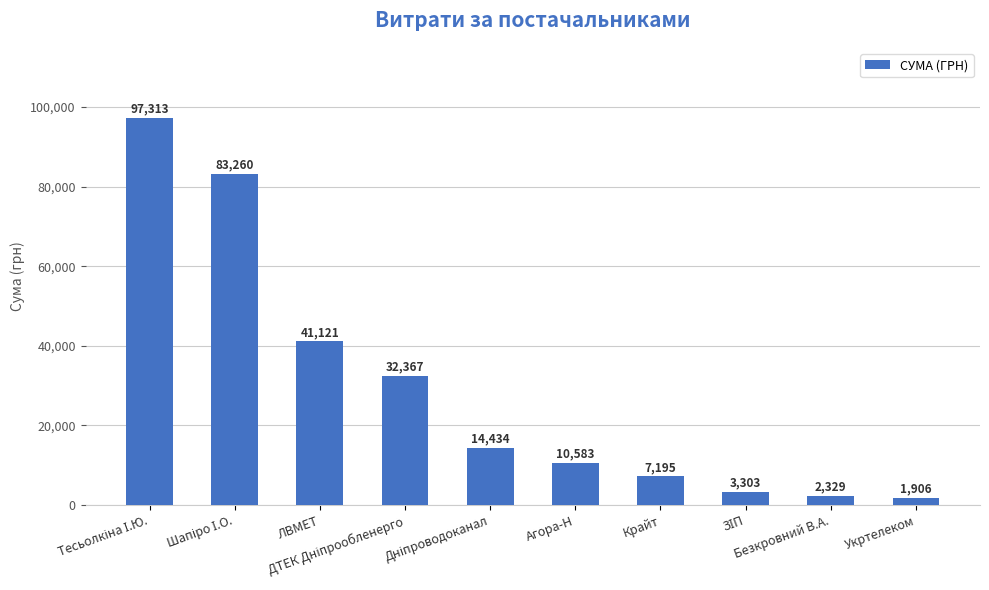

Is it true that the value at ЛВМЕТ is 23760.3?

False